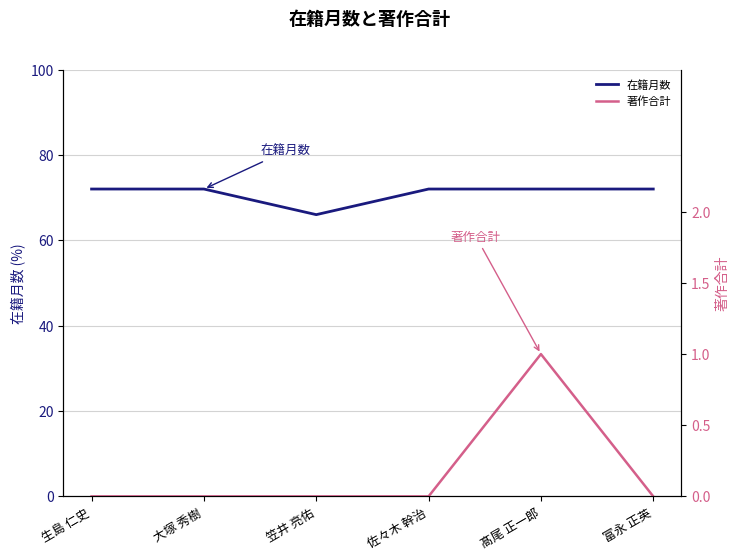

Is the value of 在籍月数 at 髙尾 正一郎 greater than the value of 著作合計 at 髙尾 正一郎?

Yes